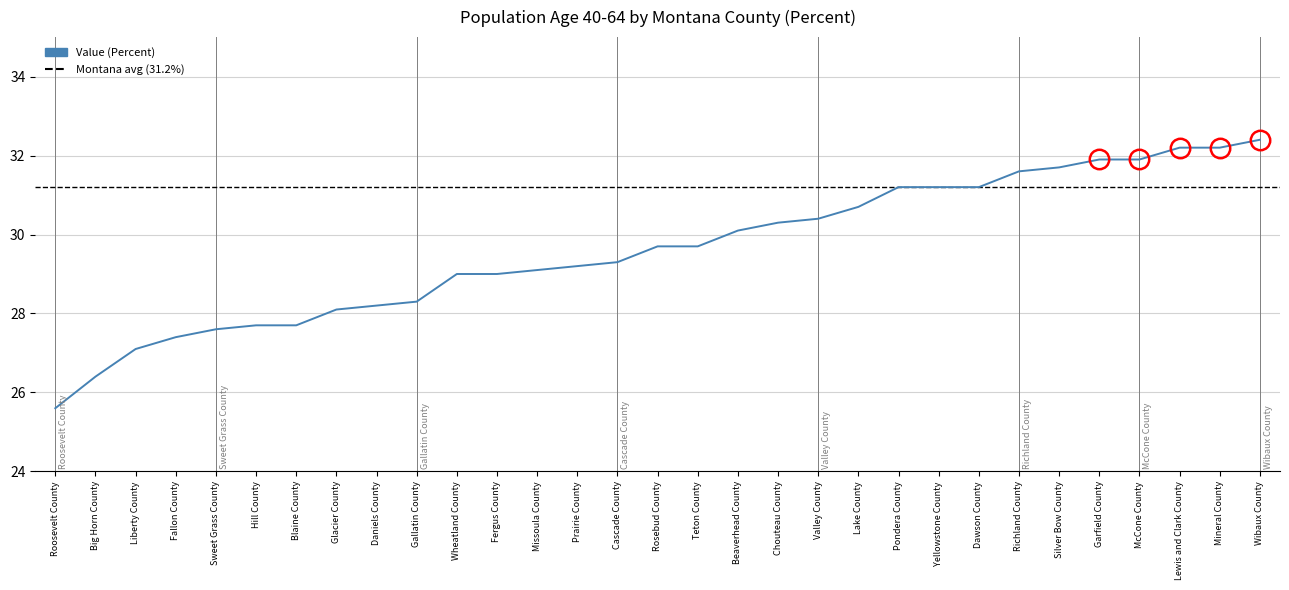

What position from the left is Pondera County?

22